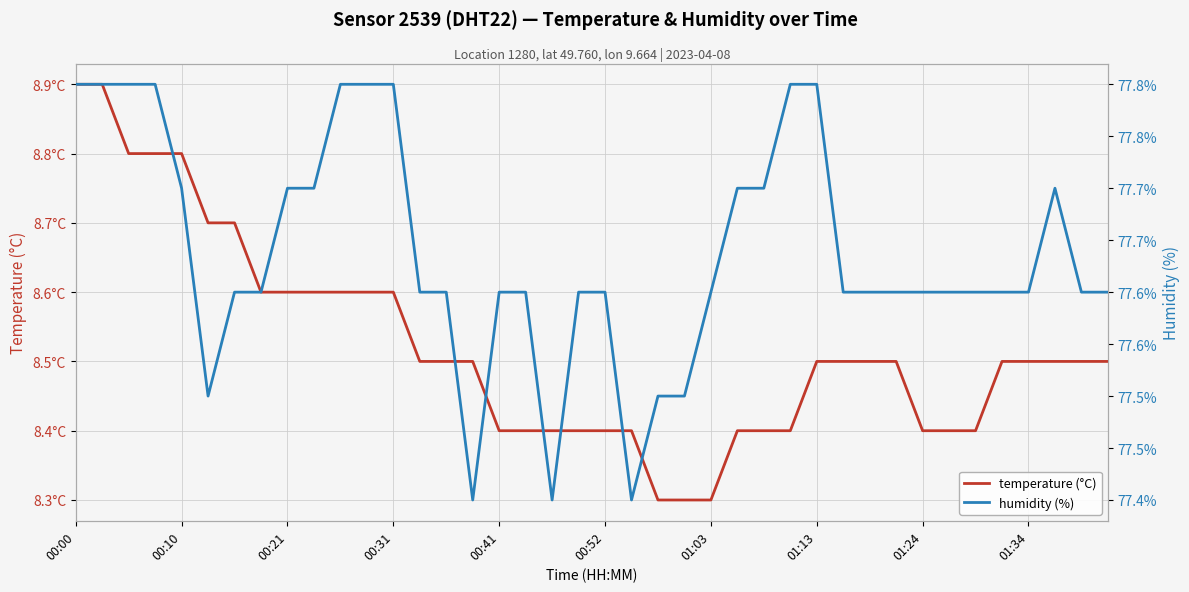

How many lines are shown in the chart?

2